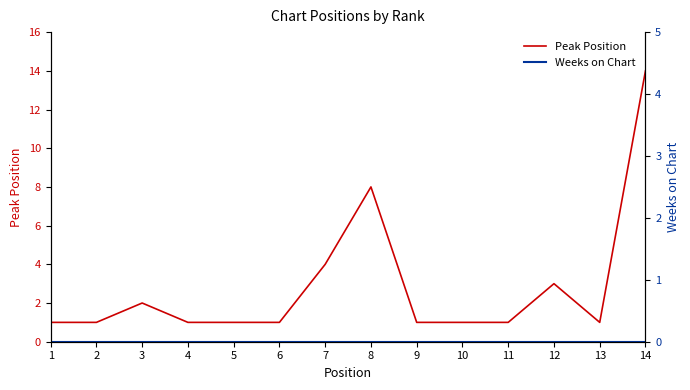

What is the sum of all Peak Position values?

40